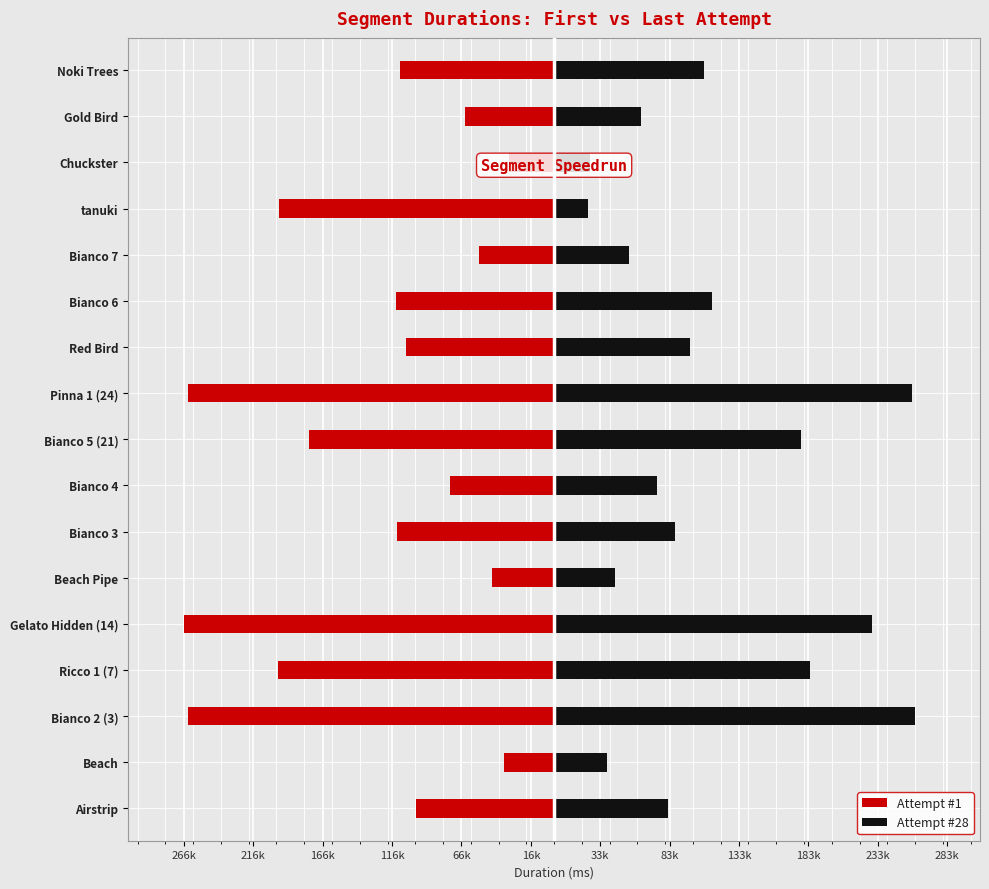

How many data points does each series have?

17